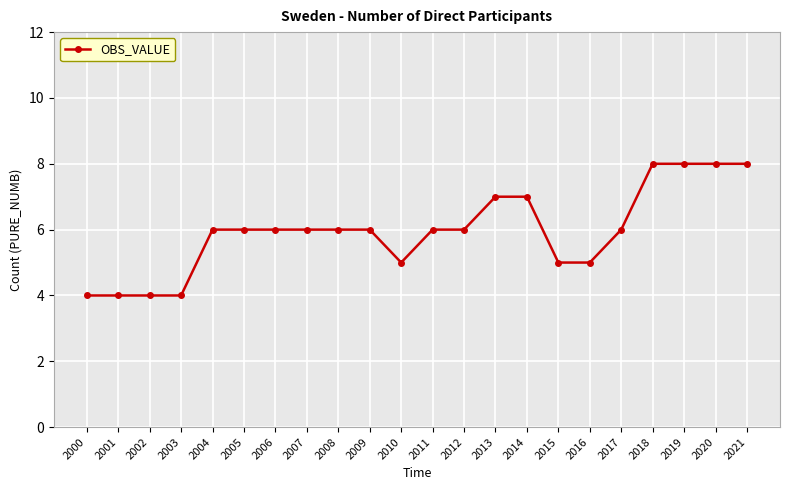

How many distinct data groups are displayed?

1